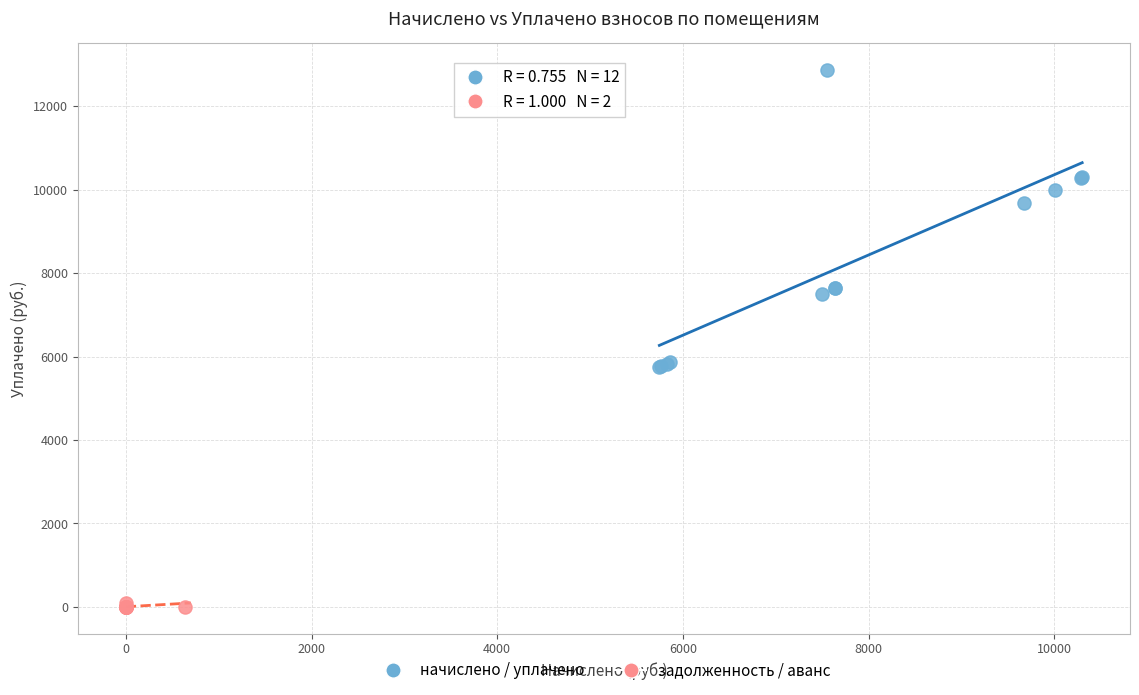

What are all the series names shown in the legend?

начислено / уплачено, задолженность / аванс